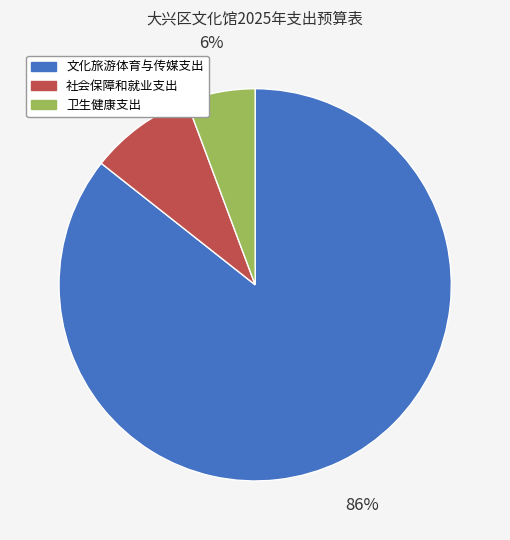

Count the number of slices in the pie.

3